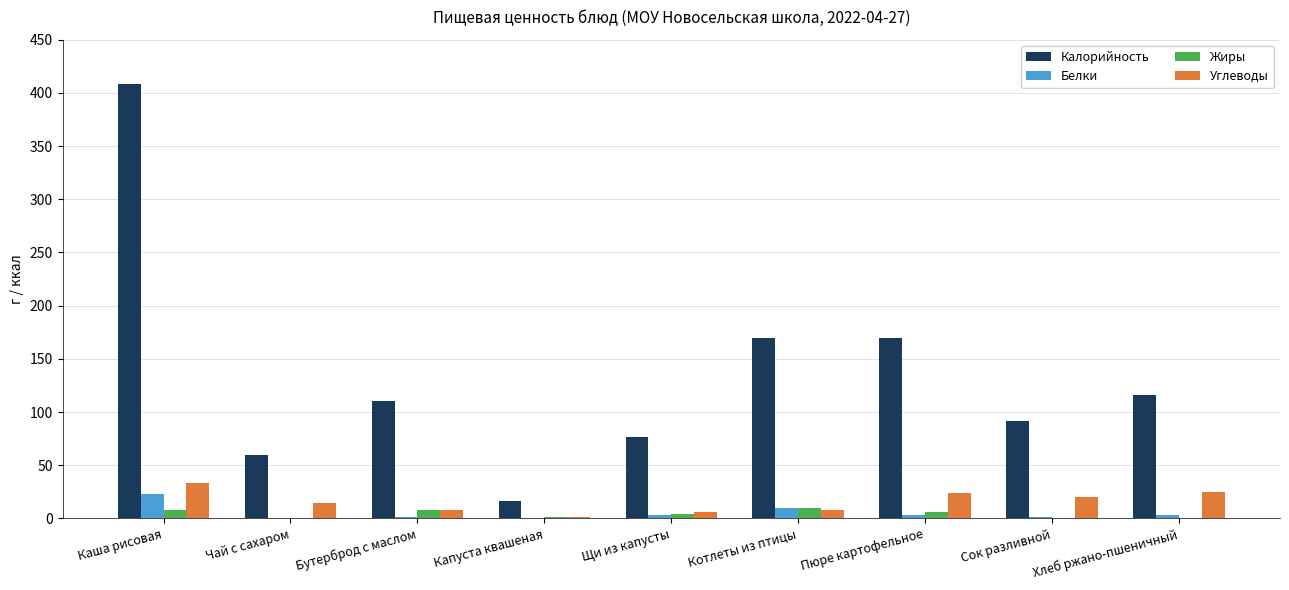

Read the Белки value at Сок разливной.

1.0